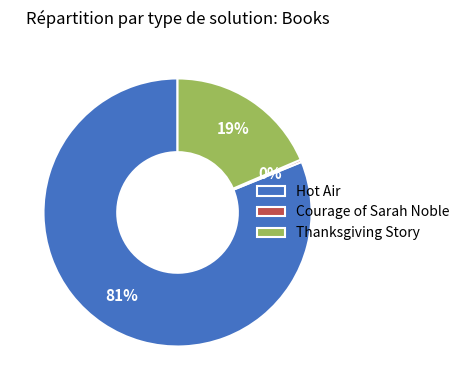

To the nearest percent, what percentage of the pie is Thanksgiving Story?

19%